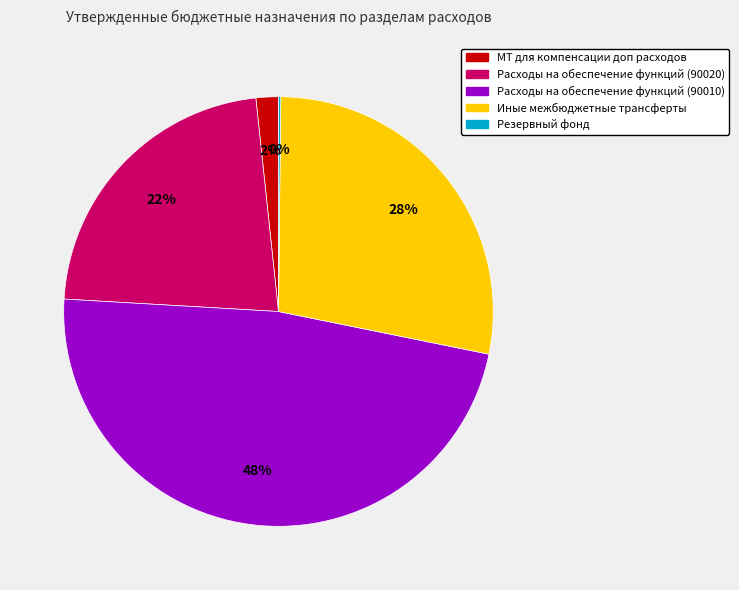

To the nearest percent, what is the difference between the largest and smallest slice percentages?

48%